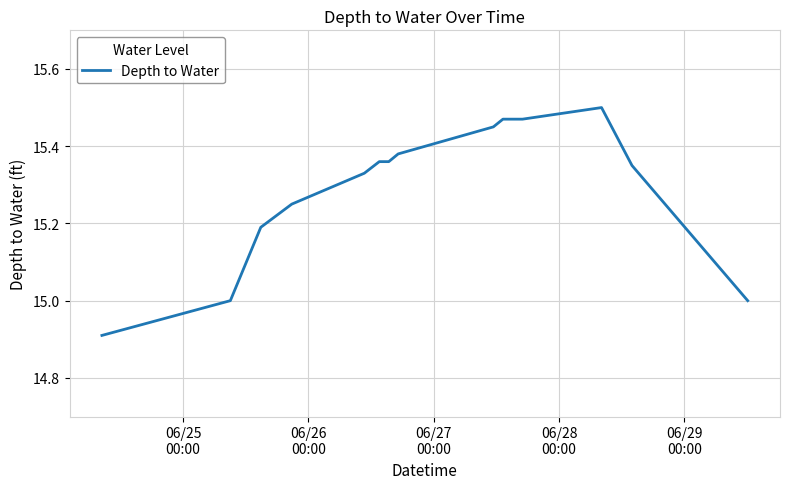

Count the number of data series in this chart.

1